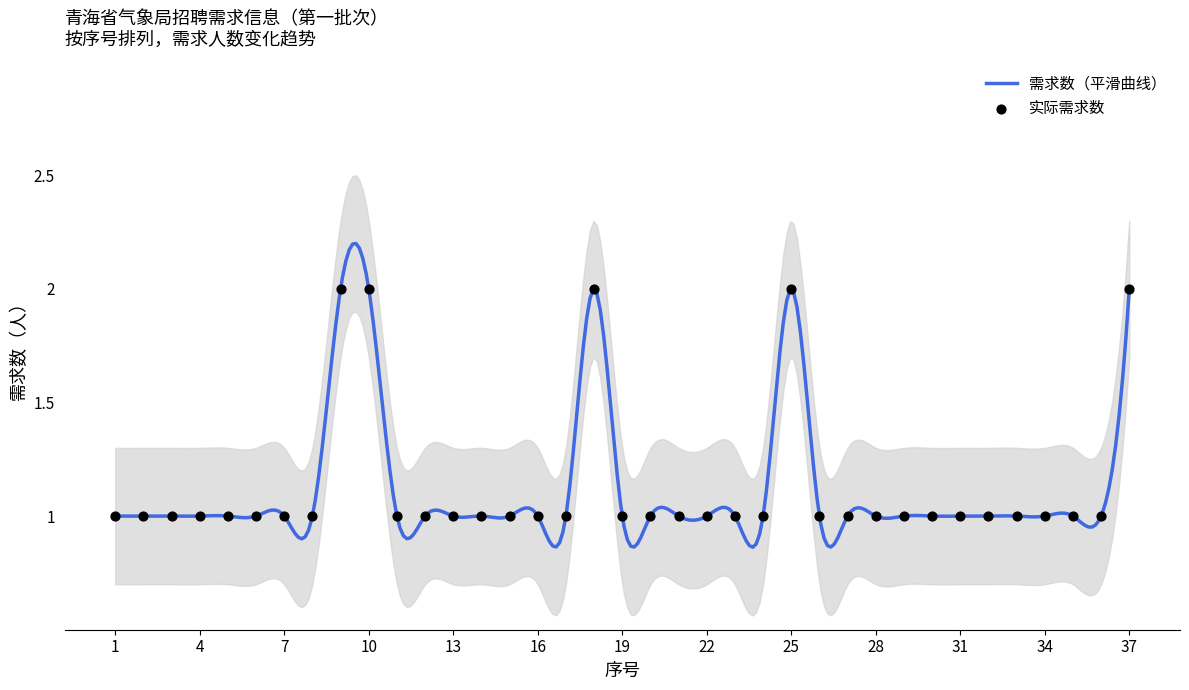

Approximately how many times larger is the value at 13 compared to 9?

0.5